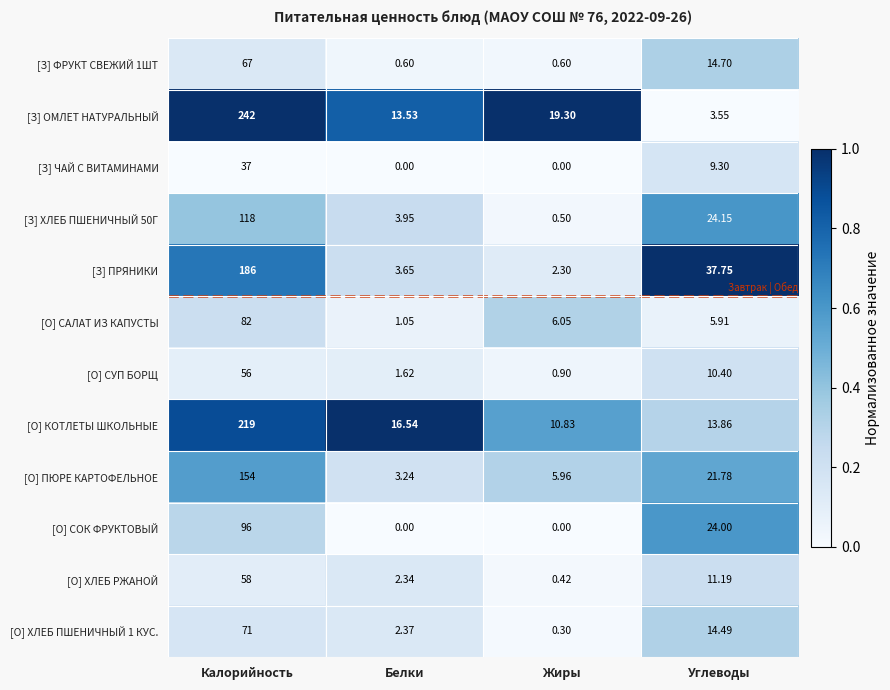

Which series changed the most between Калорийность and Белки?

[З] ОМЛЕТ НАТУРАЛЬНЫЙ